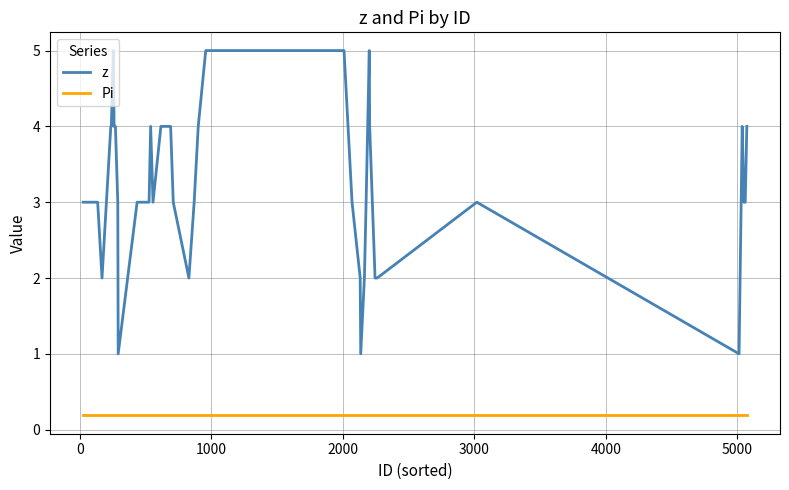

Which series has the largest range (max minus min)?

z